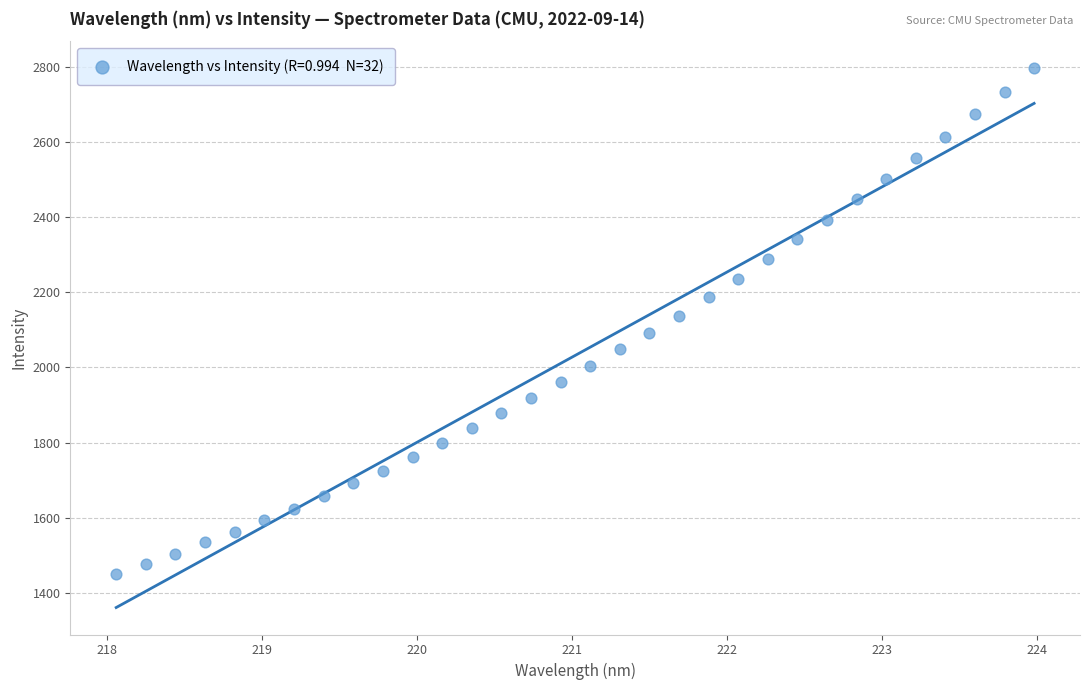

What is the range of X values (max minus min)?

5.9